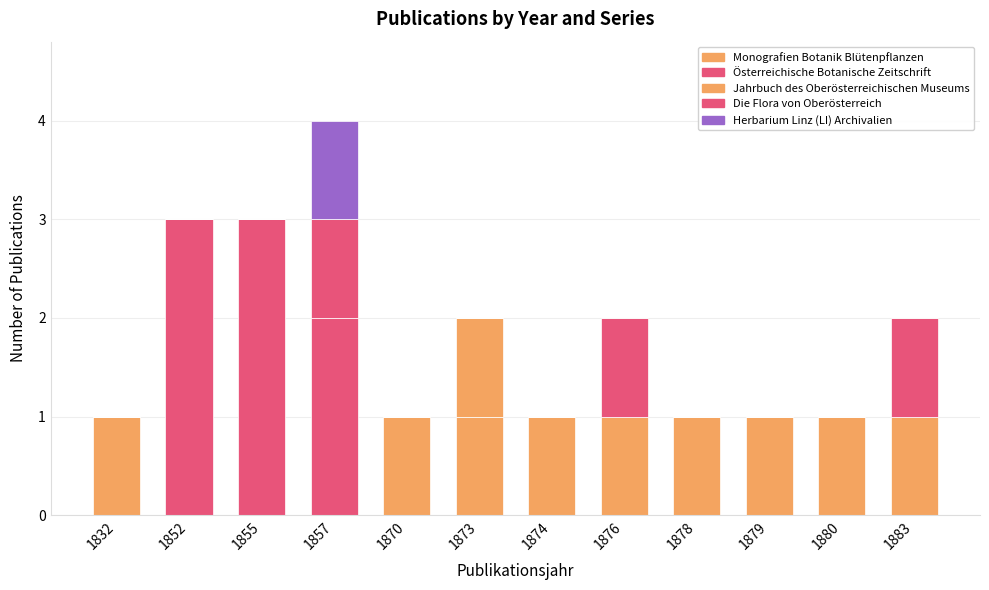

How many data points does each series have?

12